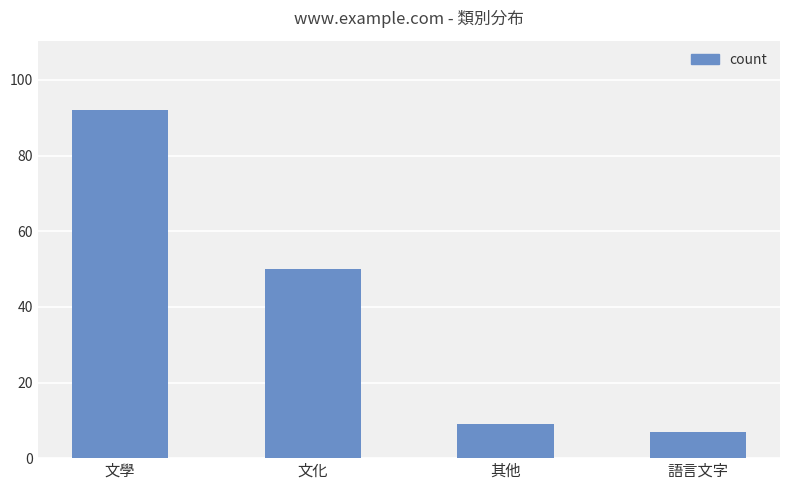

Which has a higher value, 其他 or 文學?

文學